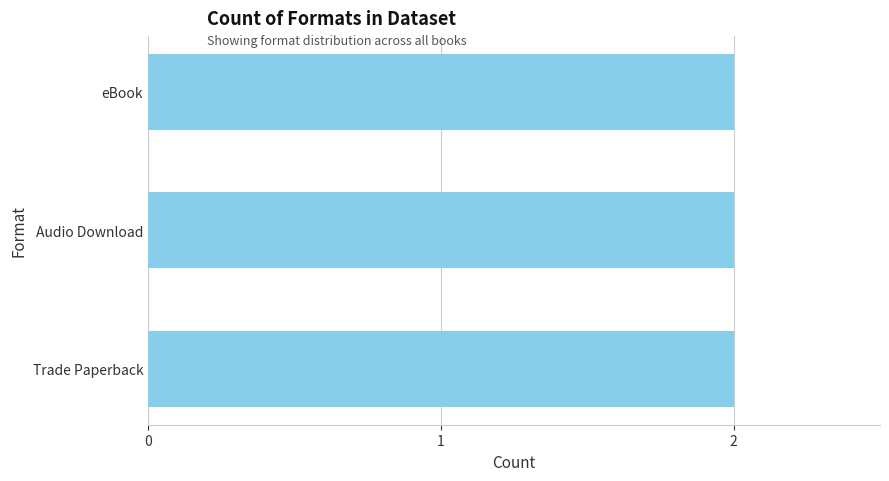

Which has a higher value, Trade Paperback or eBook?

Trade Paperback